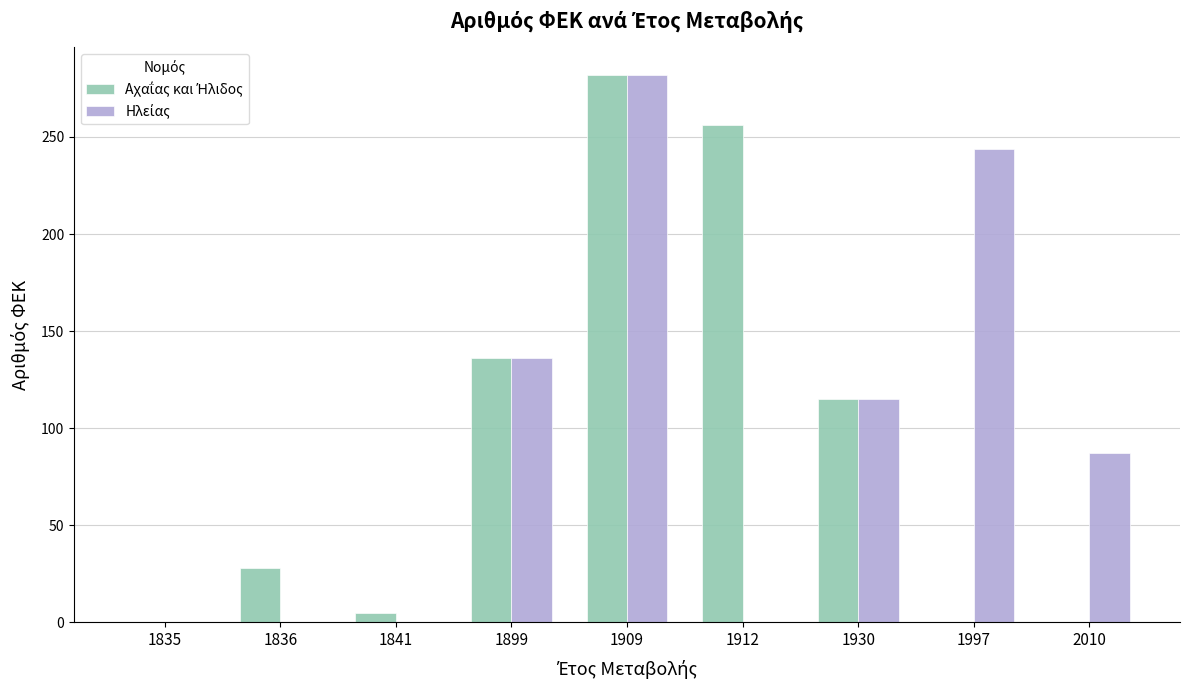

Which label corresponds to the largest value in the chart?

1909